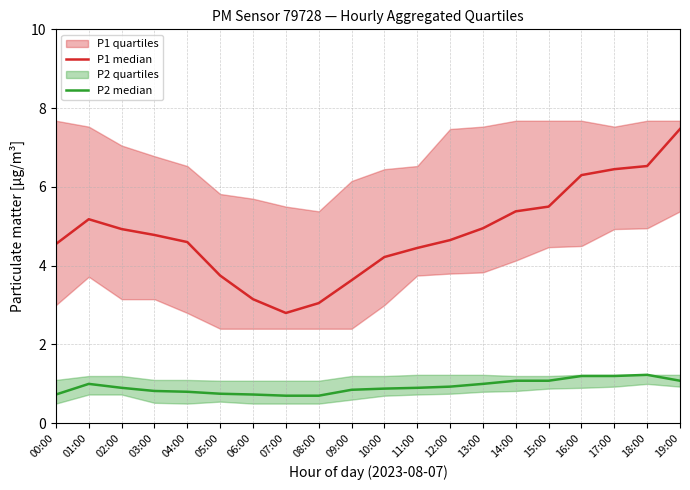

True or false: P2 median and P1 median intersect in this chart.

False